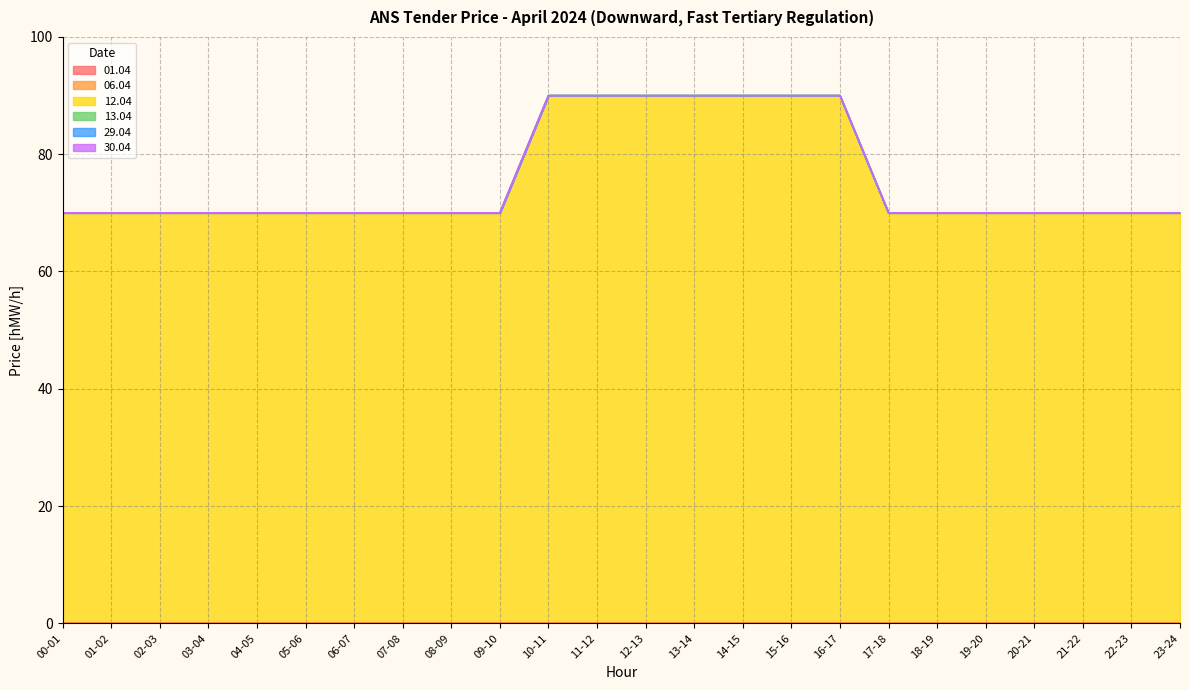

What value does the 12.04 series have at 11-12?

90